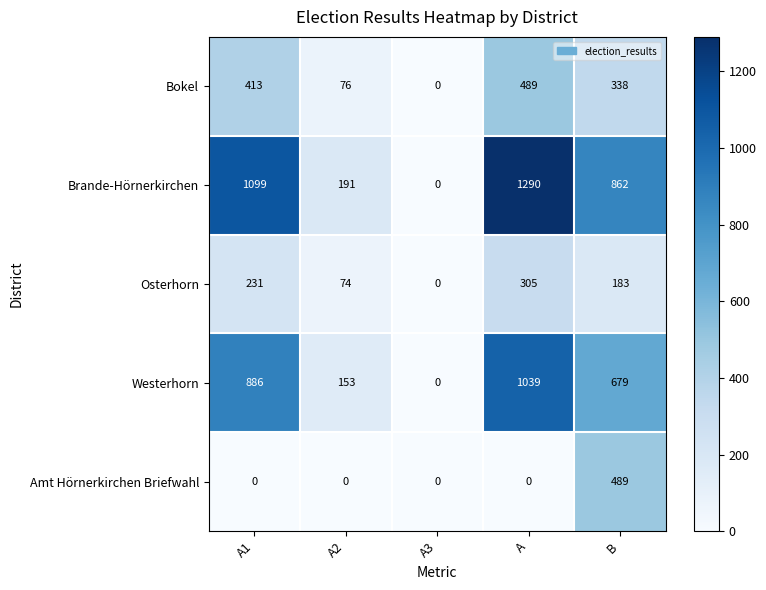

Reading left to right, extract all data points from this chart.

Bokel: 413	76	0	489	338
Brande-Hörnerkirchen: 1099	191	0	1290	862
Osterhorn: 231	74	0	305	183
Westerhorn: 886	153	0	1039	679
Amt Hörnerkirchen Briefwahl: 0	0	0	0	489